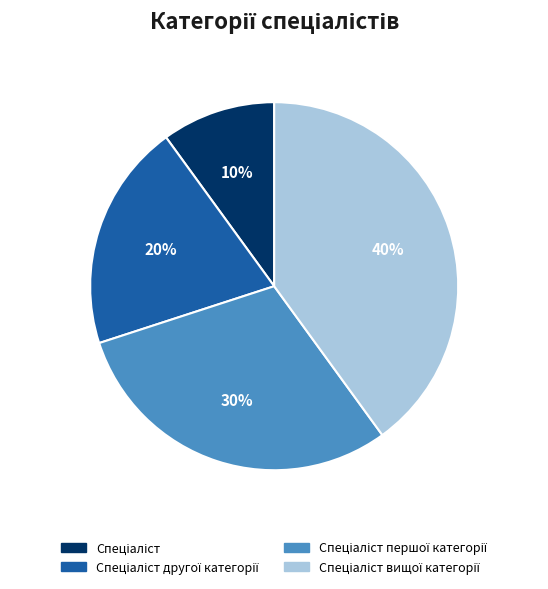

Is there a majority slice in this chart?

No